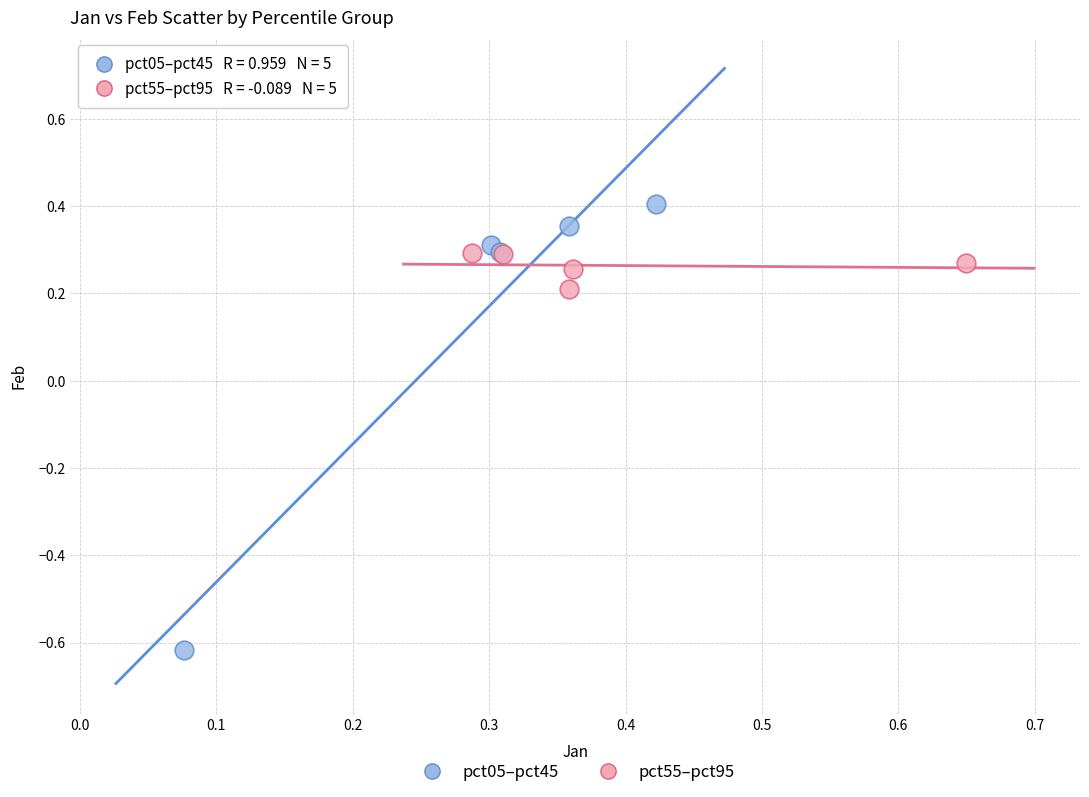

What are all the series names shown in the legend?

pct05–pct45, pct55–pct95